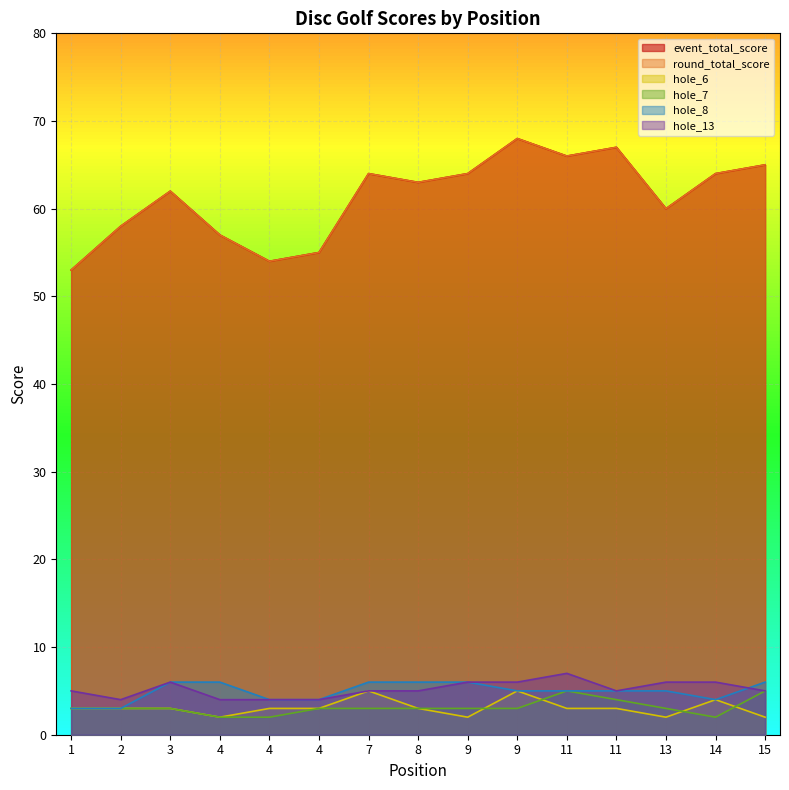

Reading right to left, what are all the values shown in this chart?

event_total_score: 65	64	60	67	66	68	64	63	64	55	54	57	62	58	53
round_total_score: 65	64	60	67	66	68	64	63	64	55	54	57	62	58	53
hole_6: 2	4	2	3	3	5	2	3	5	3	3	2	3	3	3
hole_7: 5	2	3	4	5	3	3	3	3	3	2	2	3	3	3
hole_8: 6	4	5	5	5	5	6	6	6	4	4	6	6	3	3
hole_13: 5	6	6	5	7	6	6	5	5	4	4	4	6	4	5